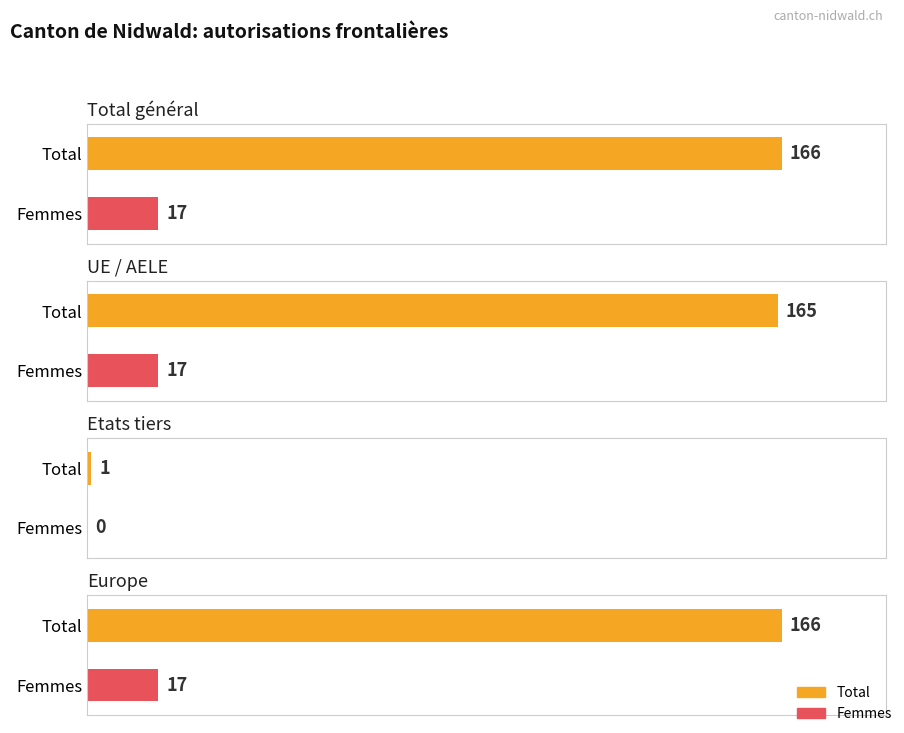

Which series has the widest spread of values?

Total